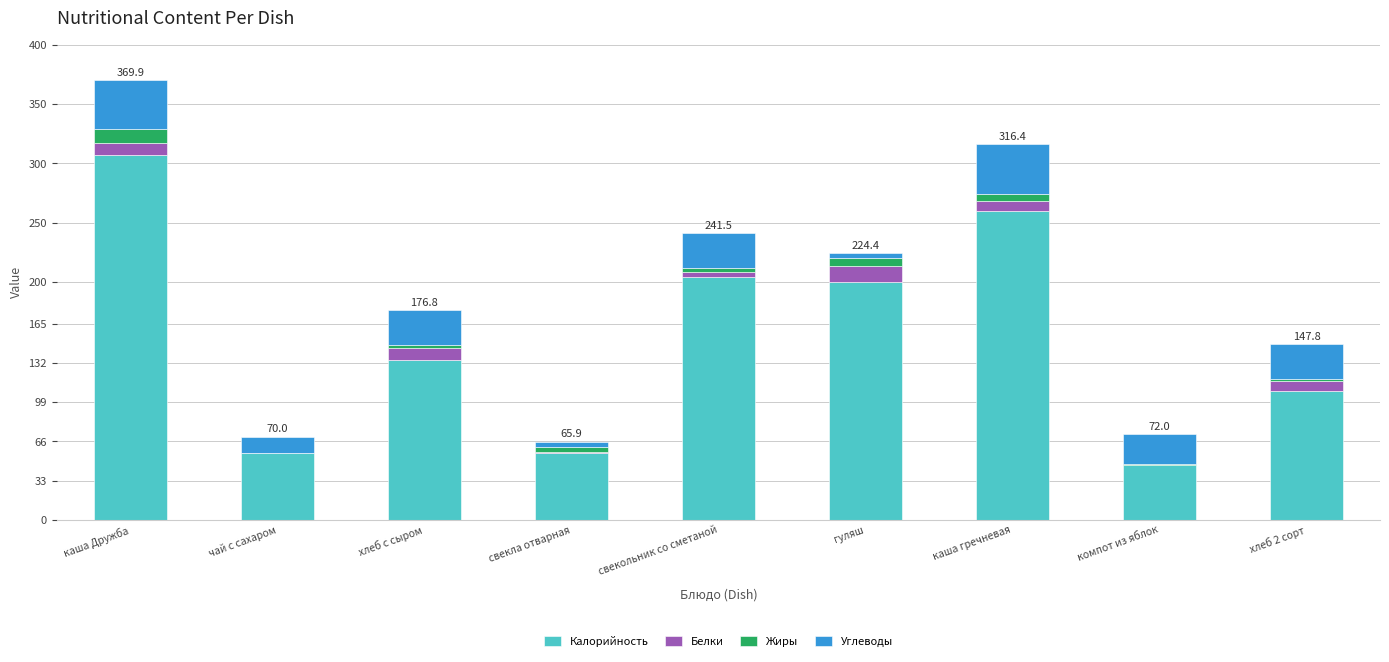

What is the highest value of the Калорийность series?

307.0